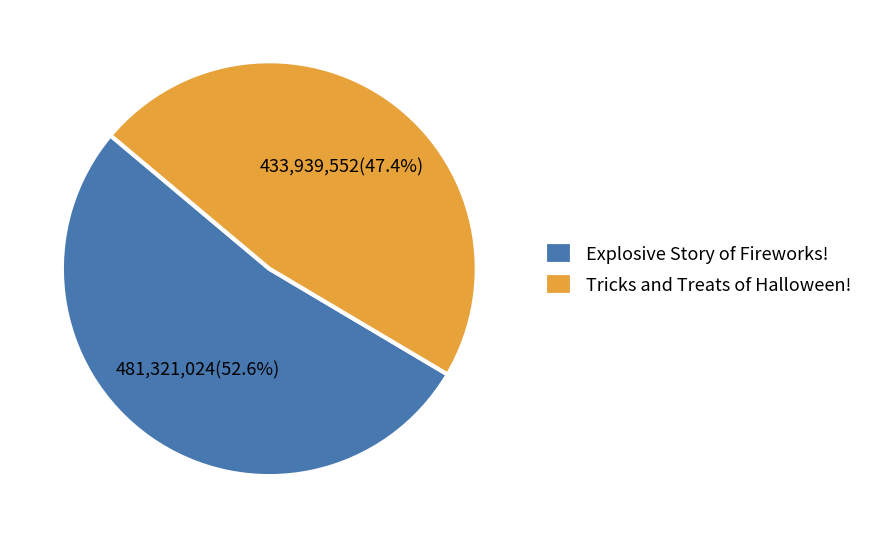

Approximately how many times larger is the value at Tricks and Treats of Halloween! compared to Explosive Story of Fireworks!?

0.9